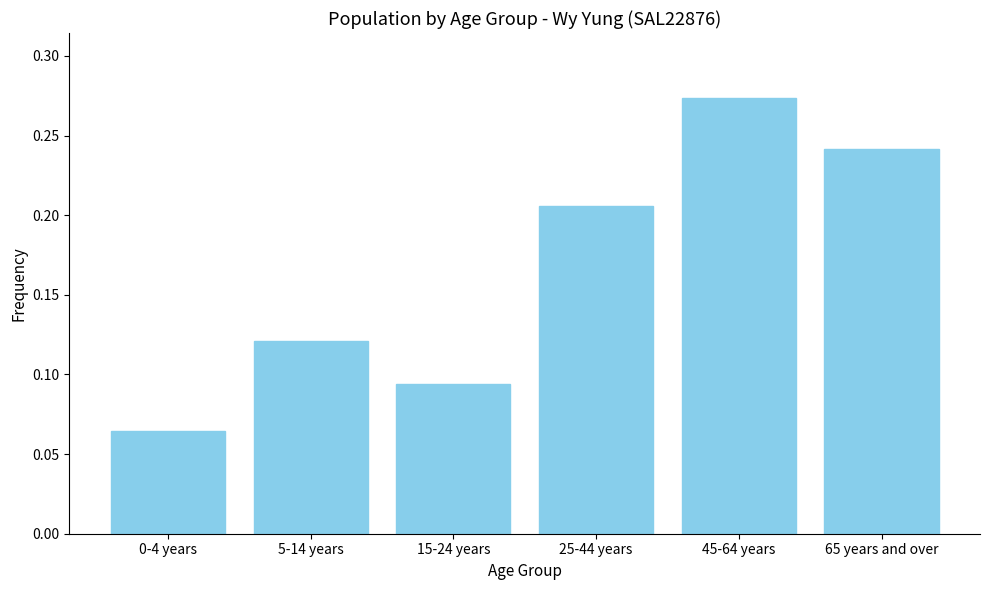

Where is the data nearest to the value 0?

0-4 years